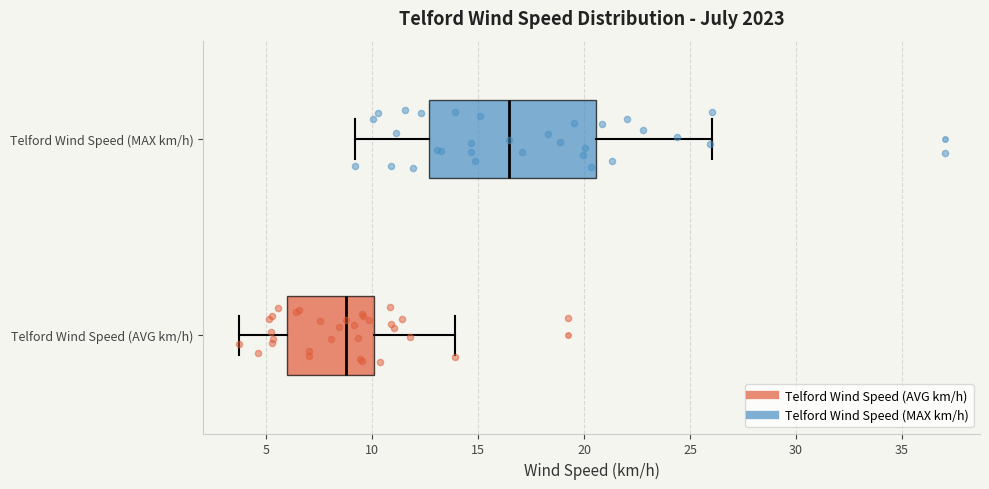

Which box's median line is the furthest to the left?

Telford Wind Speed (AVG km/h)